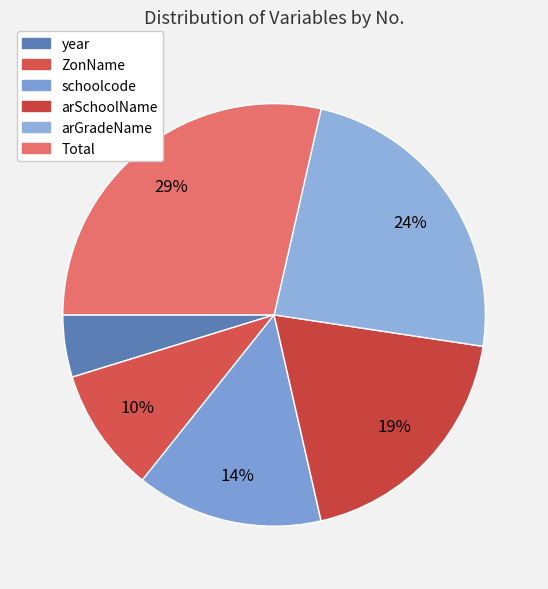

To the nearest percent, what is the difference between the arSchoolName and schoolcode slice percentages?

5%